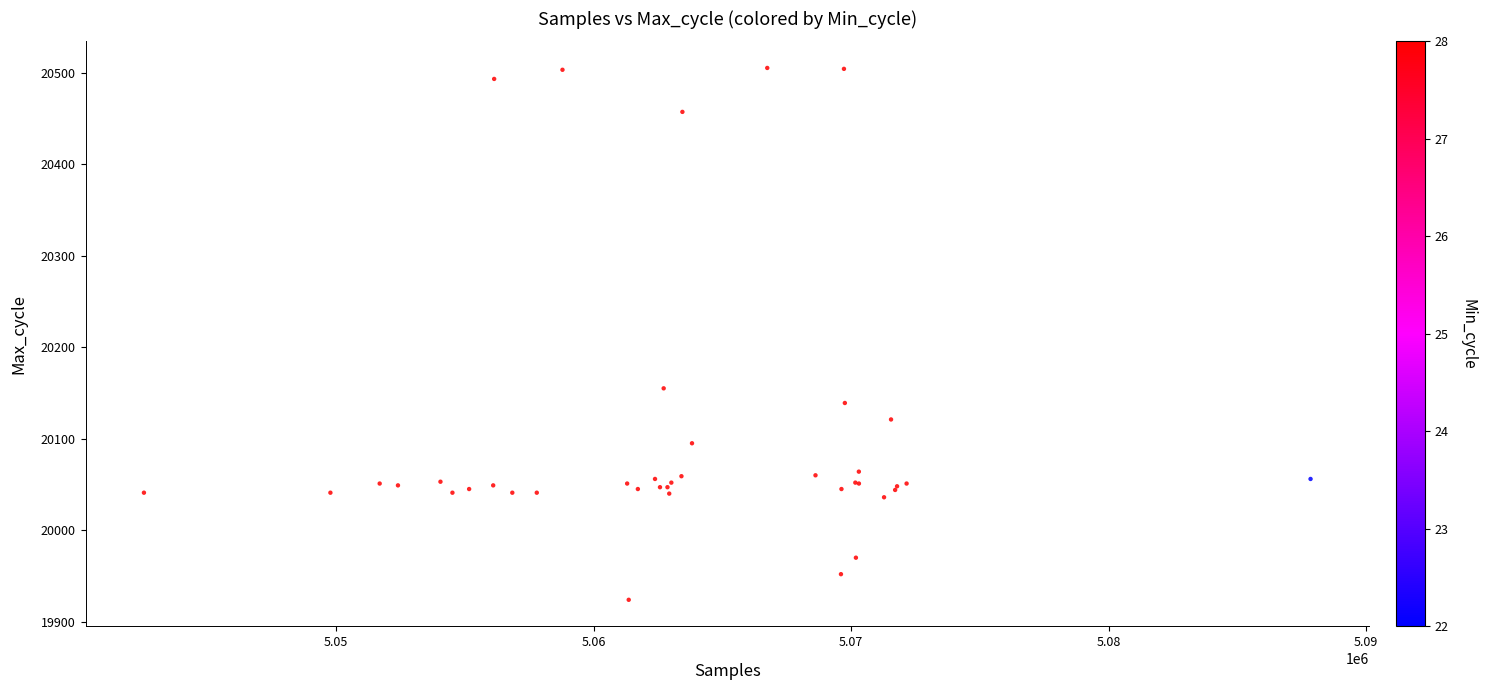

What Y value in the scatter plot is closest to 20214?

20155